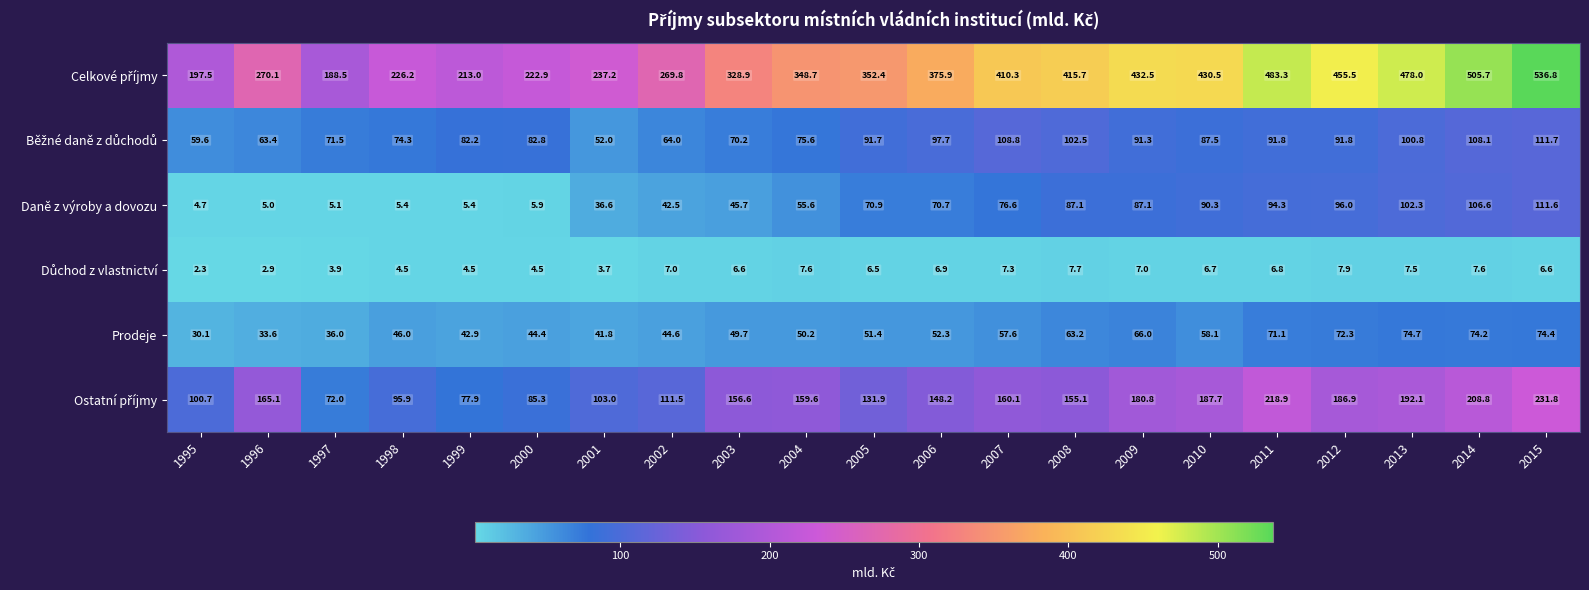

True or false: Daně z výroby a dovozu has a value of 138.7 at 2009.

False